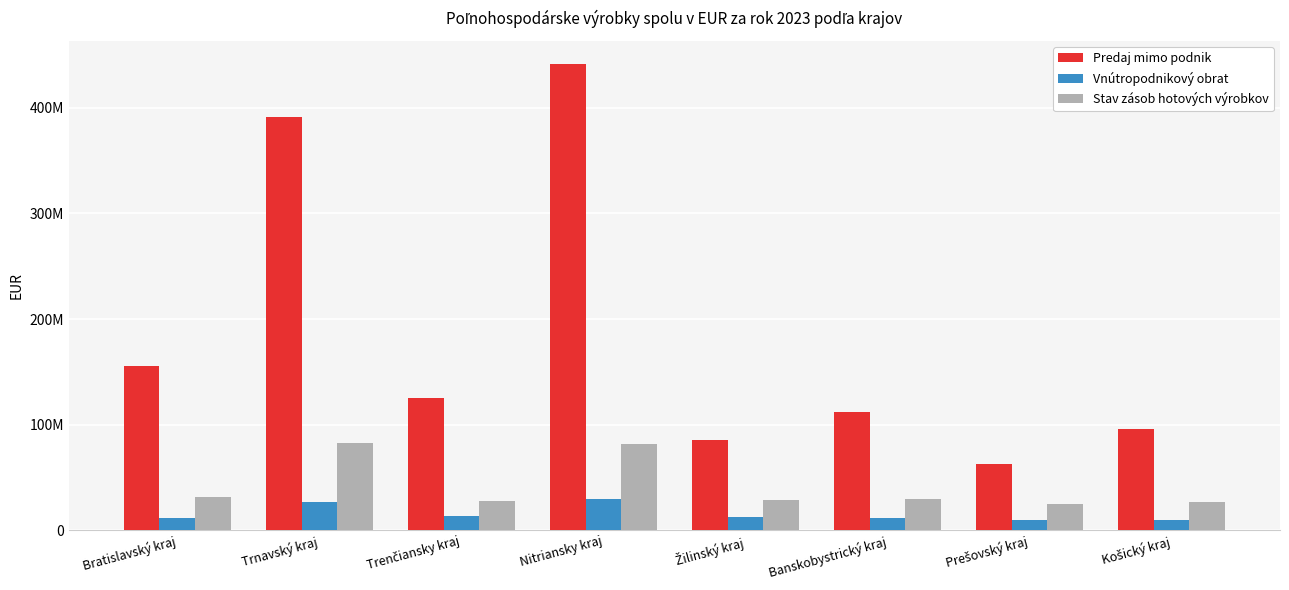

Are the bars horizontal?

No